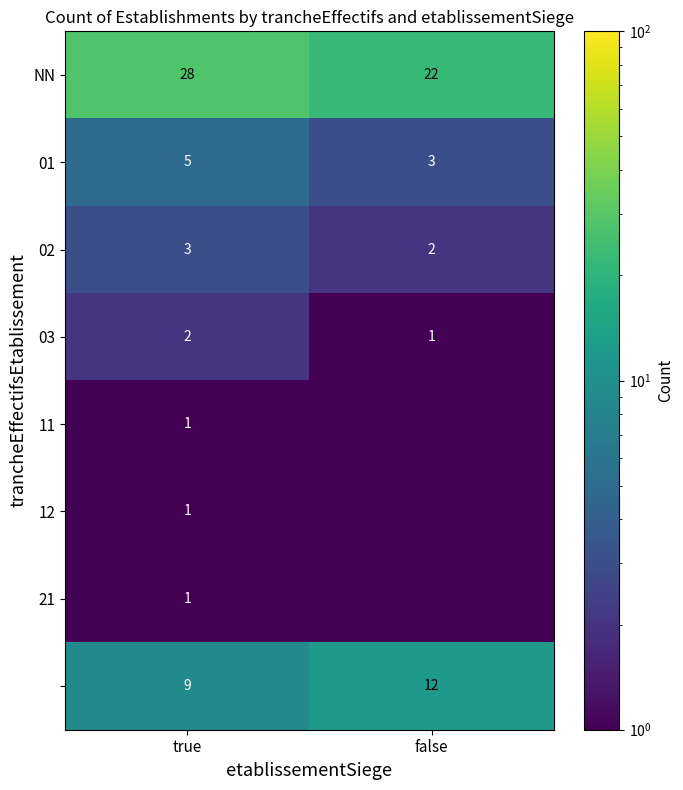

True or false: 21 has a value of 1.0 at true.

True